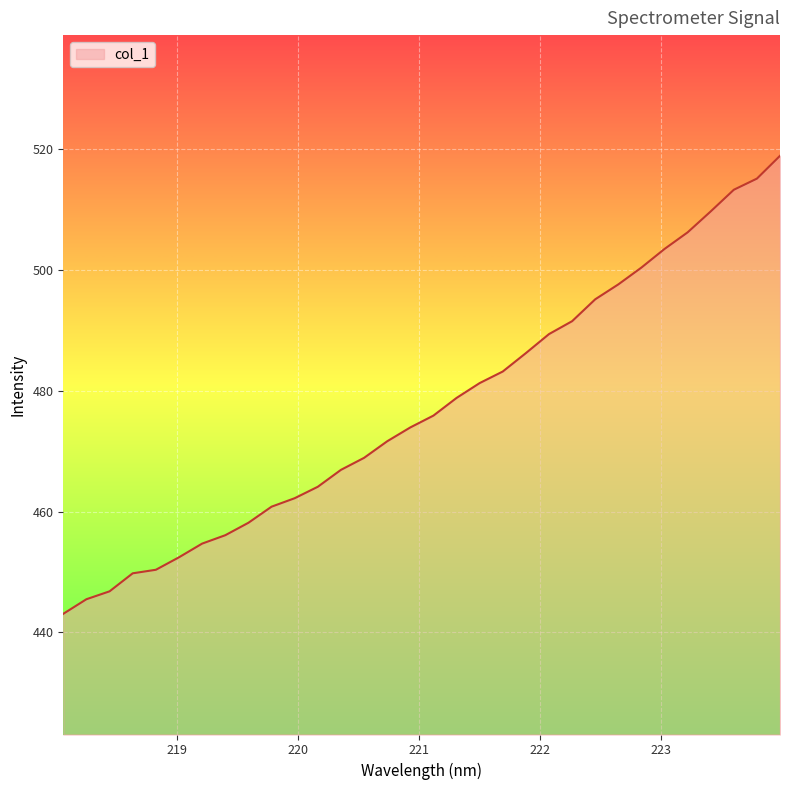

What is the greatest value displayed?

519.0